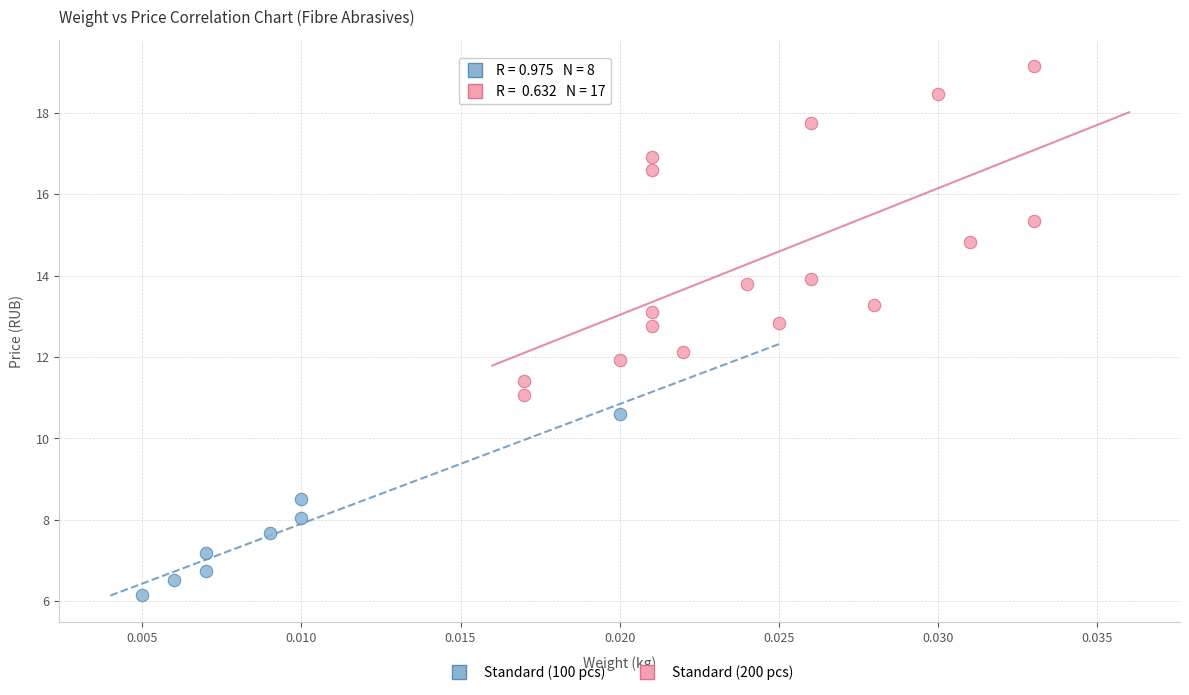

Which series has the largest Y range (max minus min)?

Standard (200 pcs)